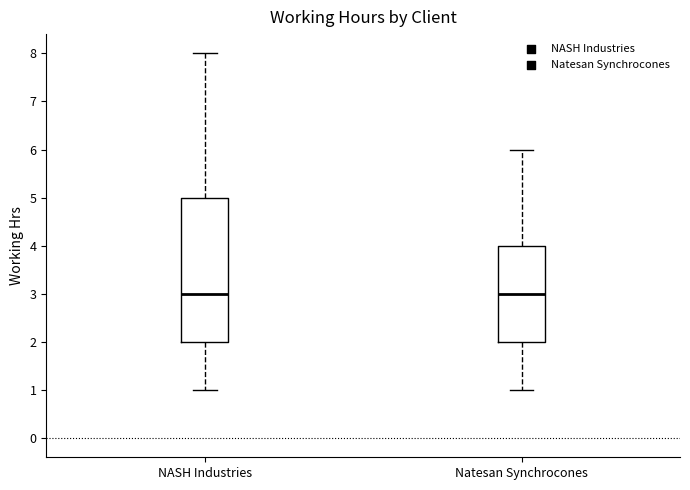

Which box is the tallest, from its lower edge to its upper edge?

NASH Industries